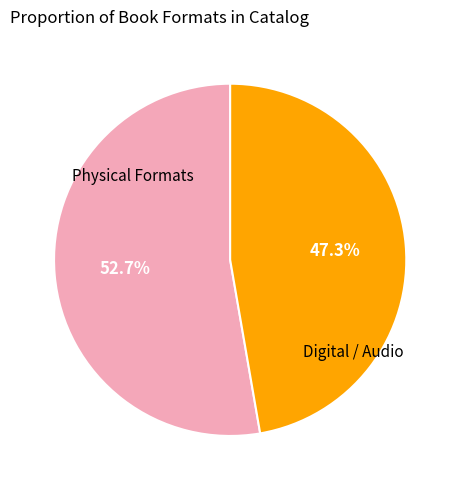

Count the number of slices in the pie.

2